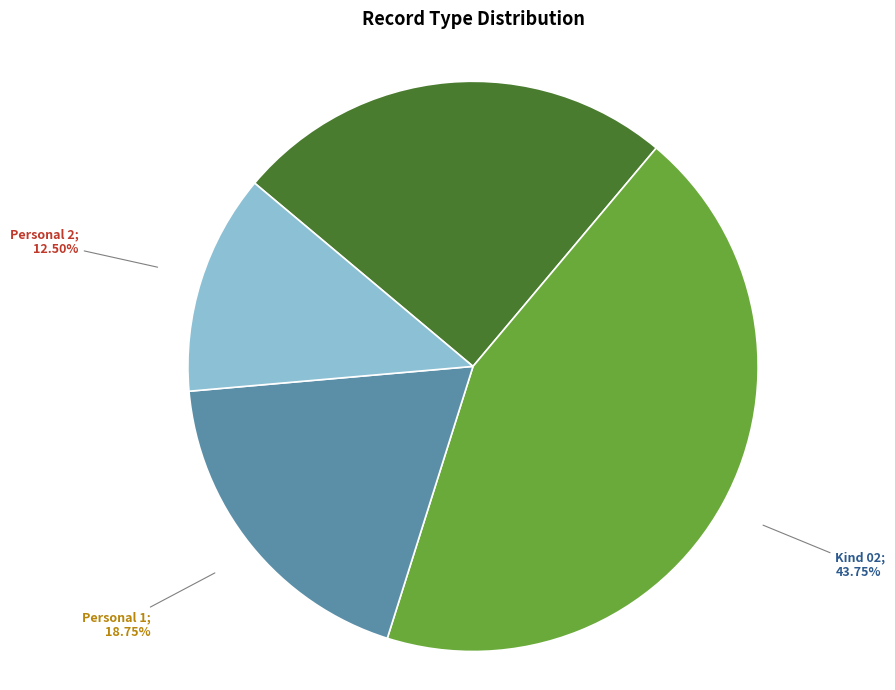

Does any single category account for the majority?

No